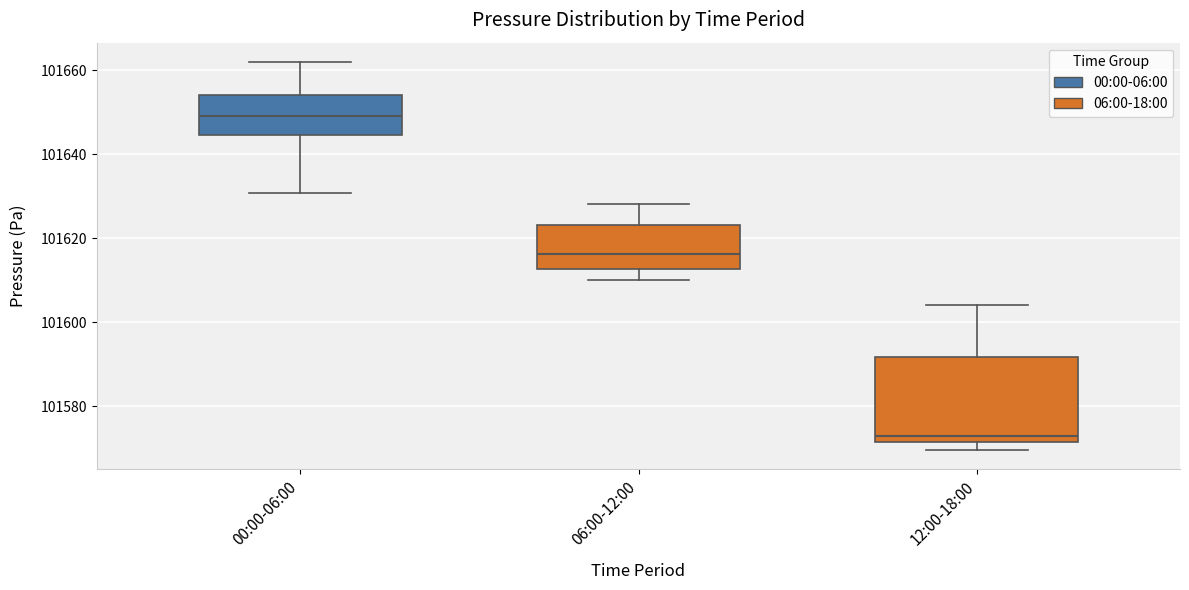

Where does the lower whisker of the box for 00:00-06:00 end on the y-axis? The values are not printed on the chart, so give them approximately, as read against the axis.

101630